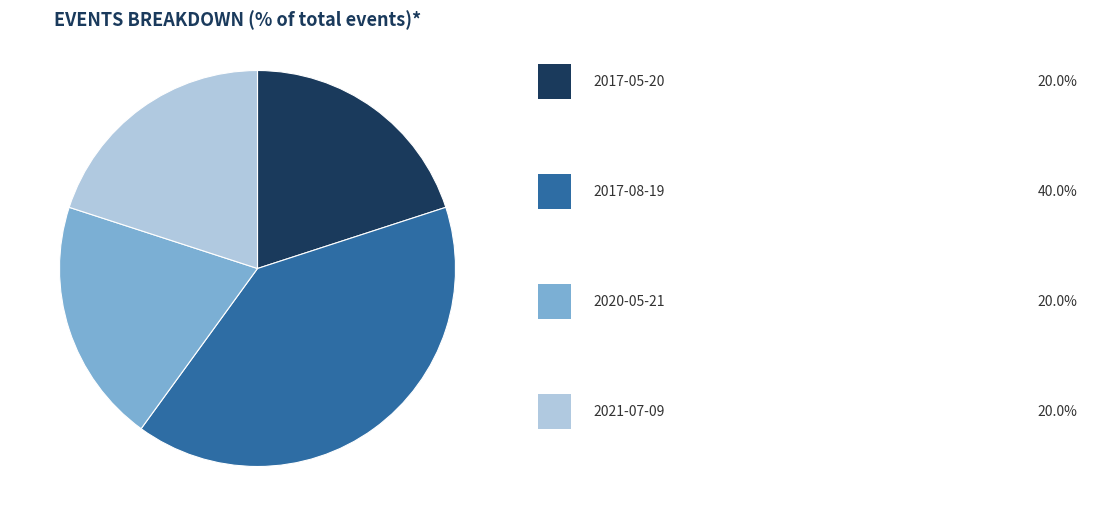

Does any single category account for the majority?

No